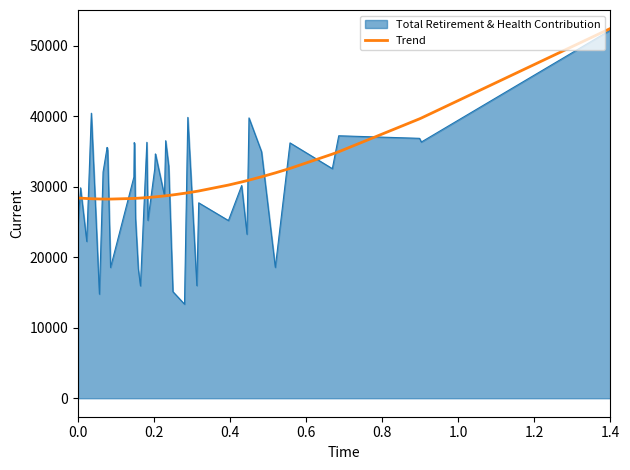

What is the maximum value for Trend?

52439.1